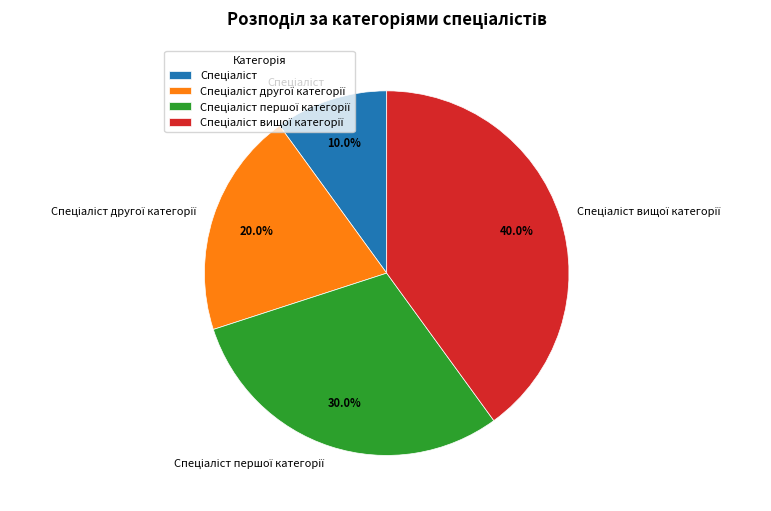

Is there a majority slice in this chart?

No